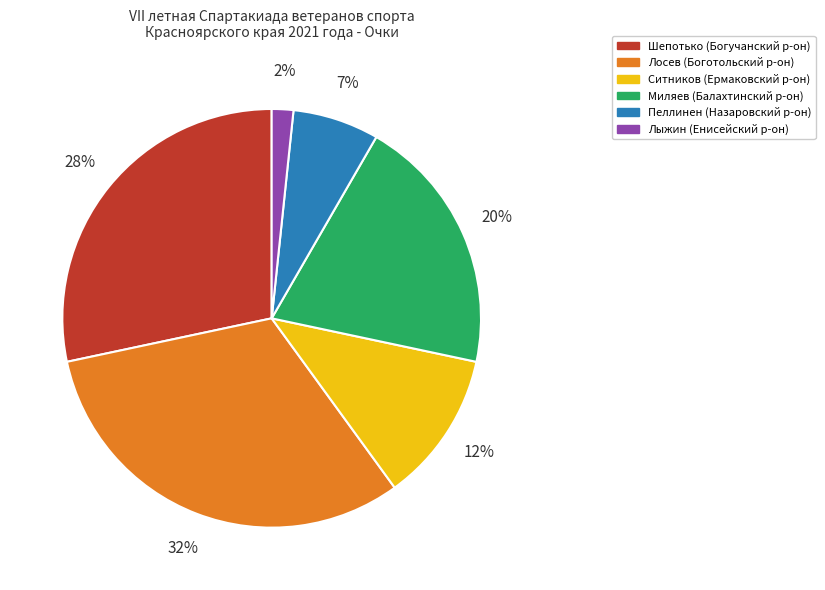

Does Миляев (Балахтинский р-он) account for over 50% of the chart?

No